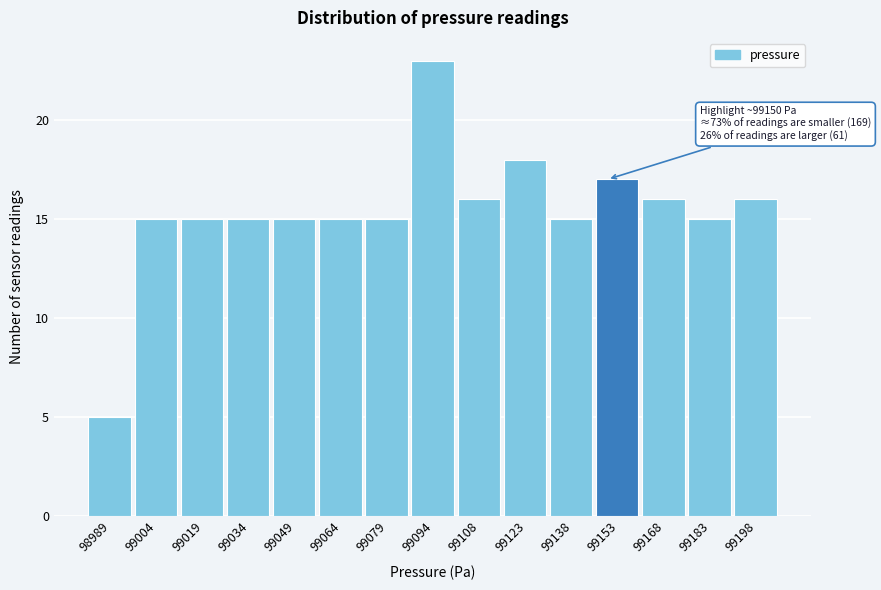

Over which range of the x-axis is the bar tallest?

99086 to 99102